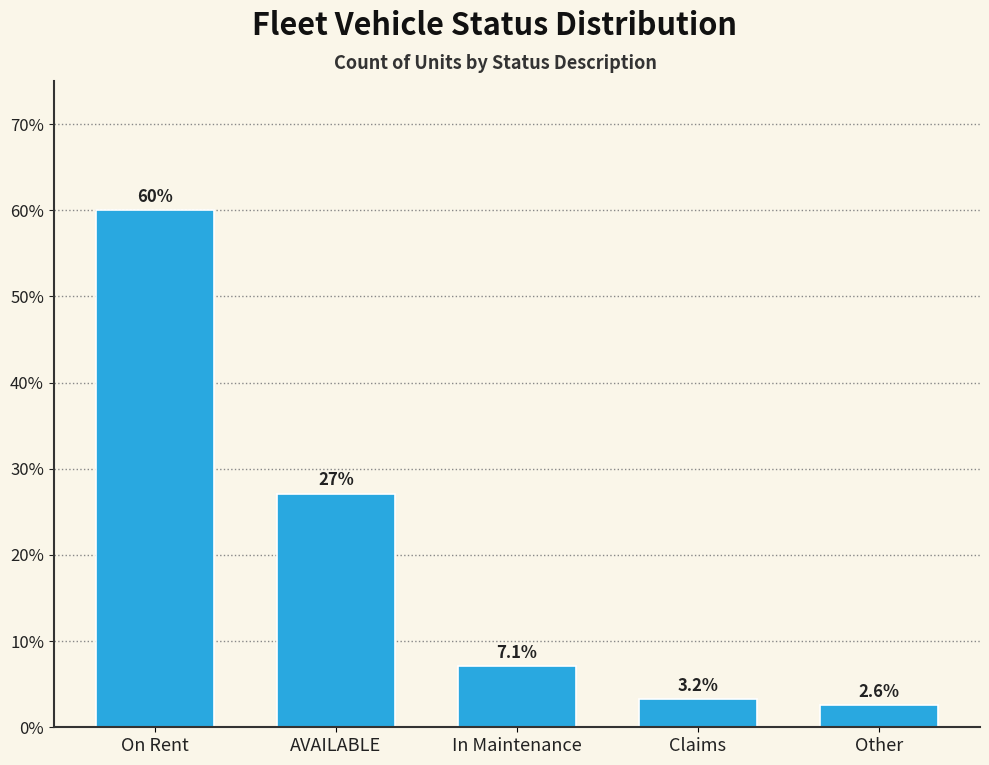

Reading left to right, list all the values displayed in this chart.

On Rent=60.0	AVAILABLE=27.1	In Maintenance=7.1	Claims=3.2	Other=2.6